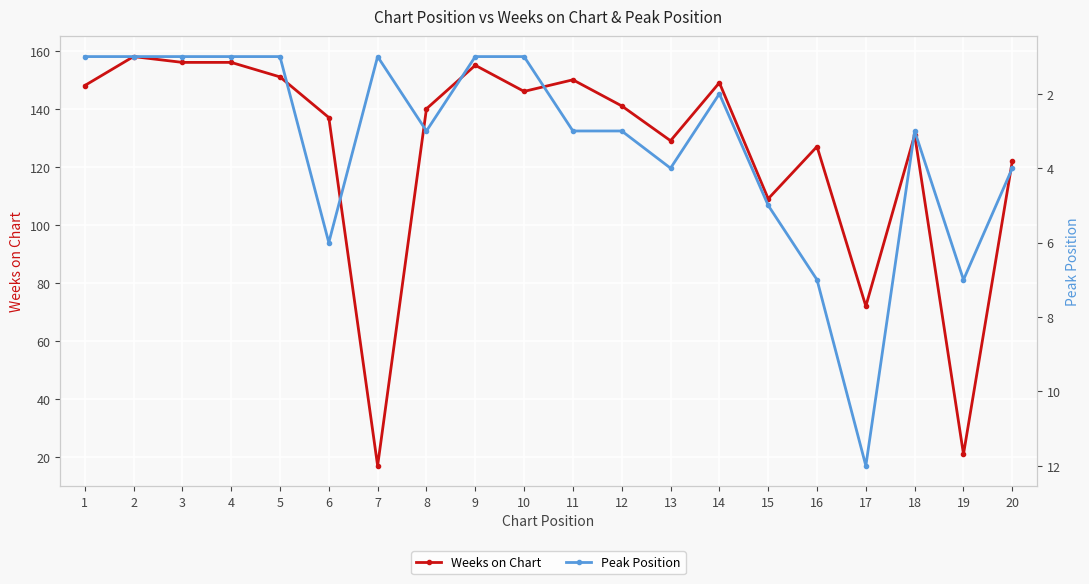

How many lines are shown in the chart?

2